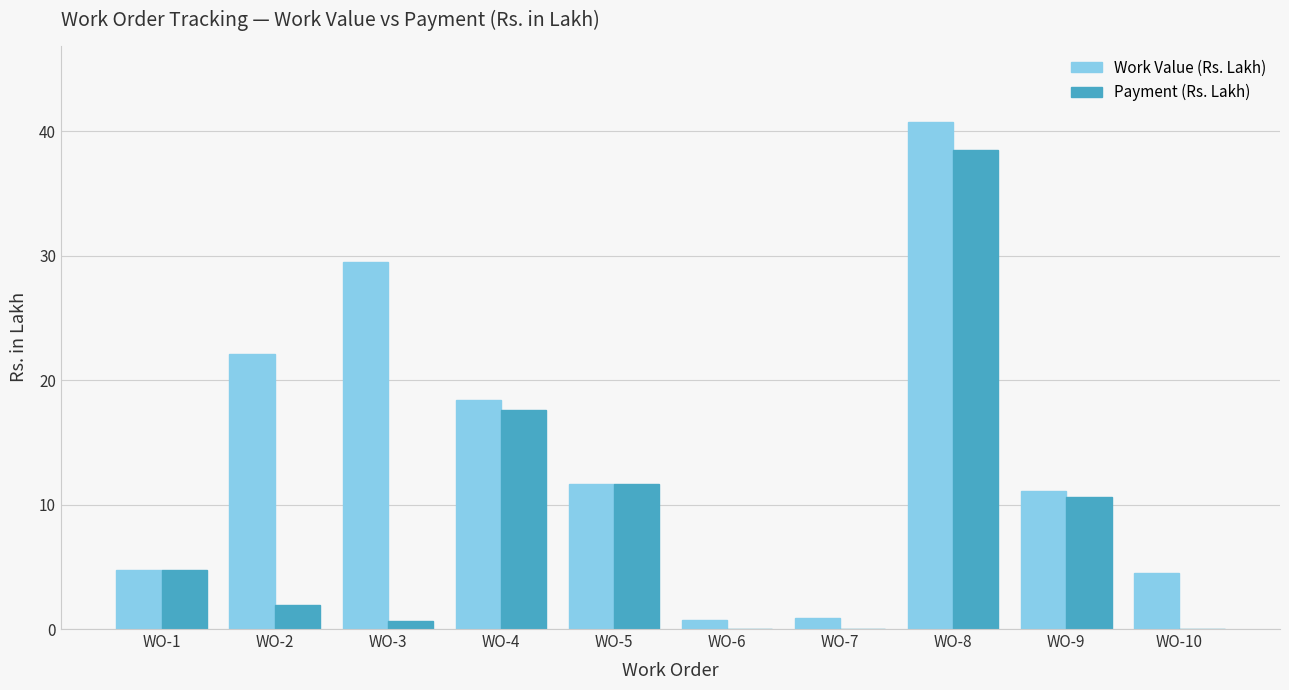

What is the maximum value shown in the chart?

40.8